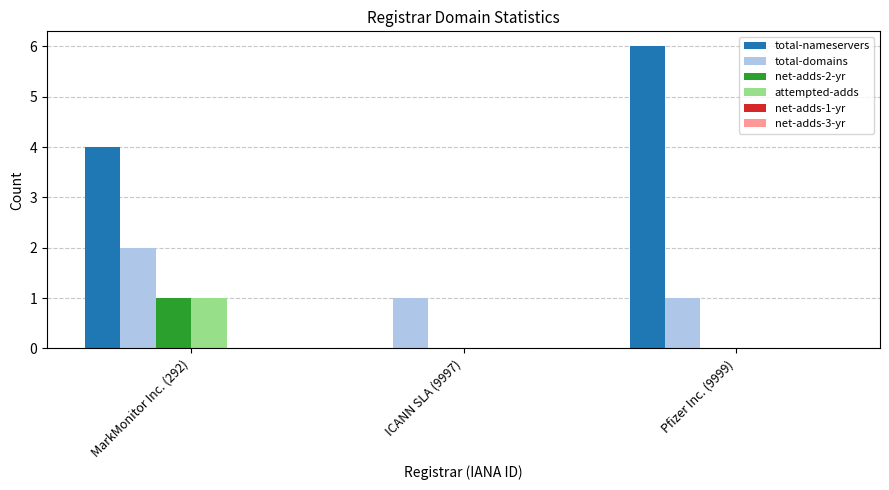

Count the number of categories in the chart.

3